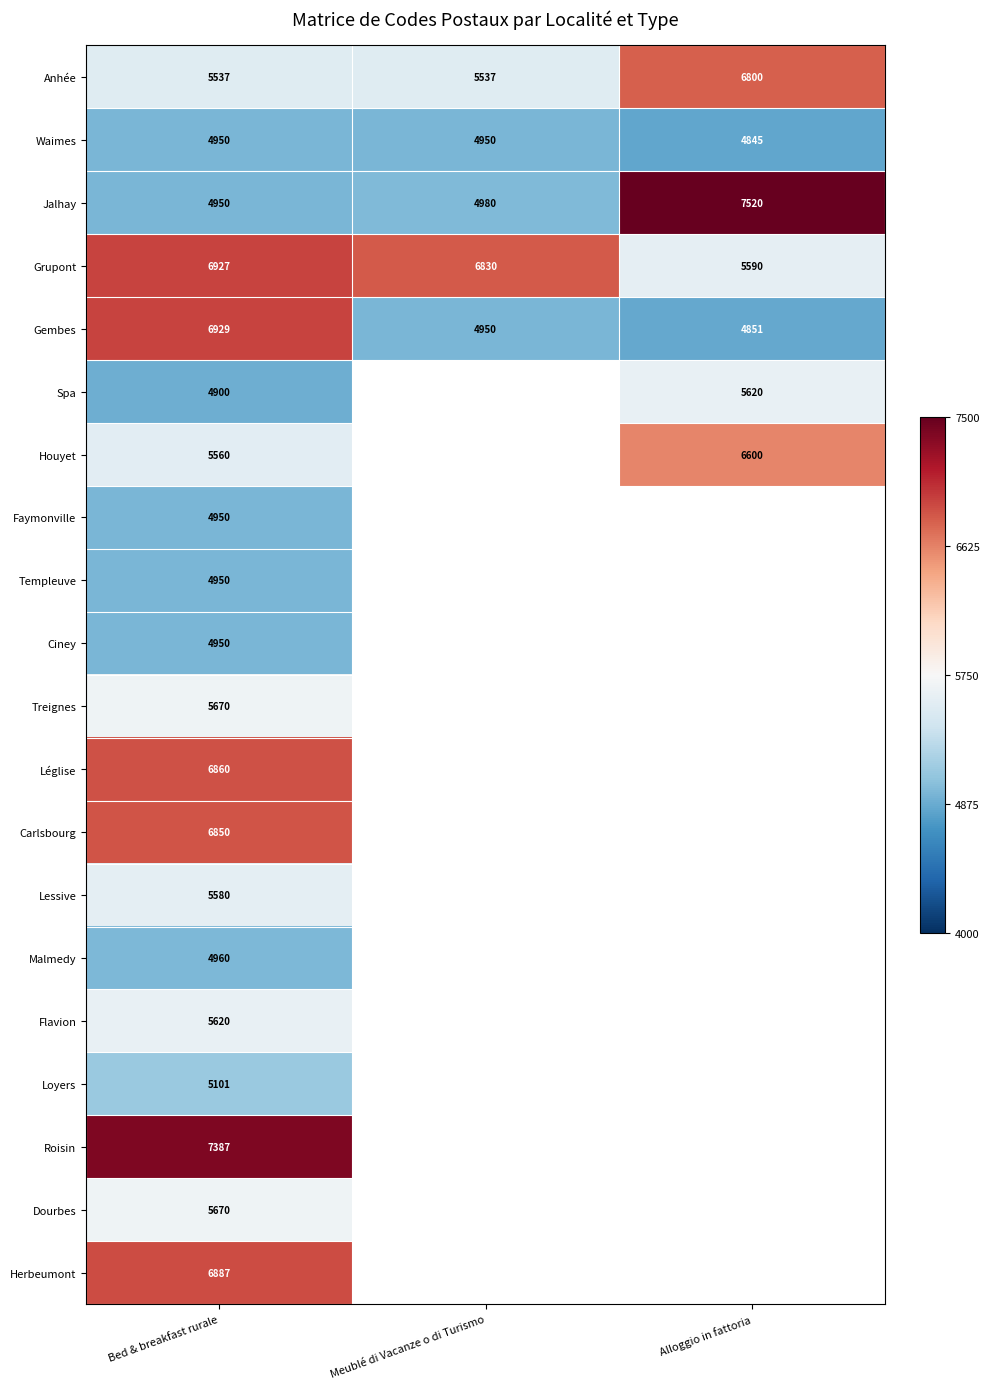

At which category does the chart reach its minimum across all series?

Alloggio in fattoria